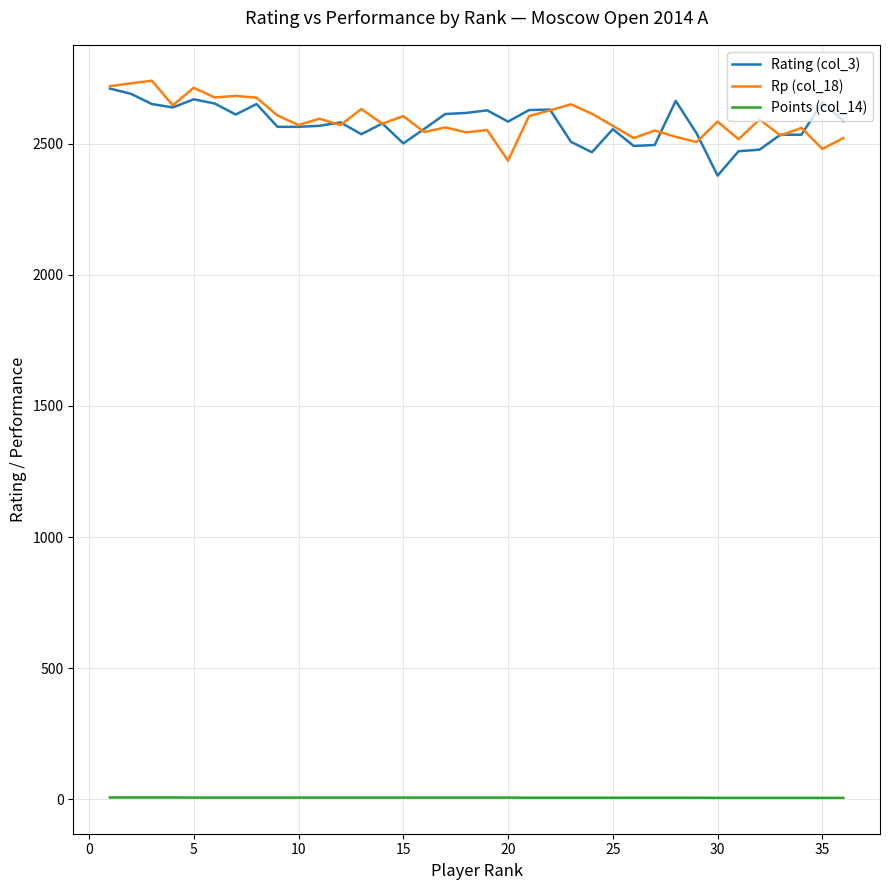

Does the chart display data point markers on the line(s)?

No